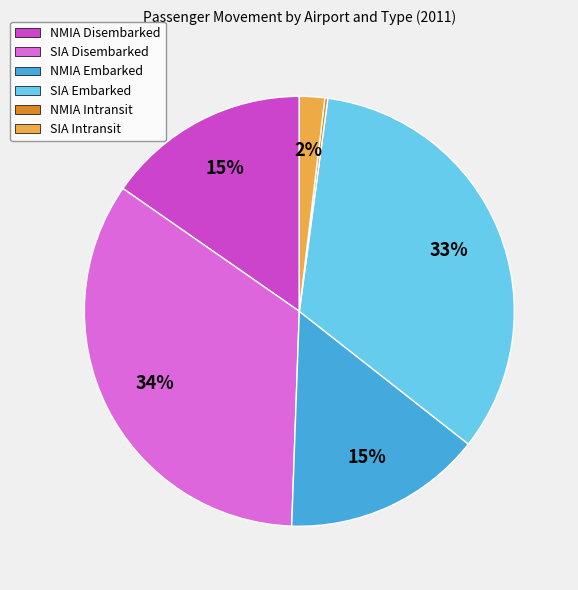

To the nearest percent, what portion does SIA Disembarked represent?

34%